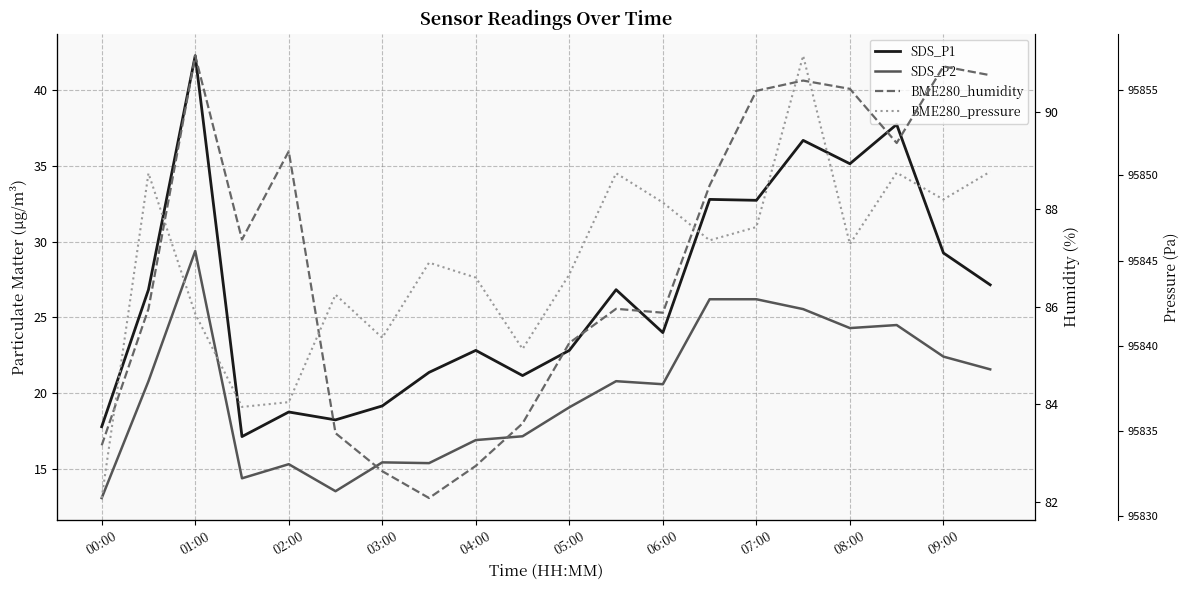

True or false: SDS_P1 and BME280_humidity intersect in this chart.

False